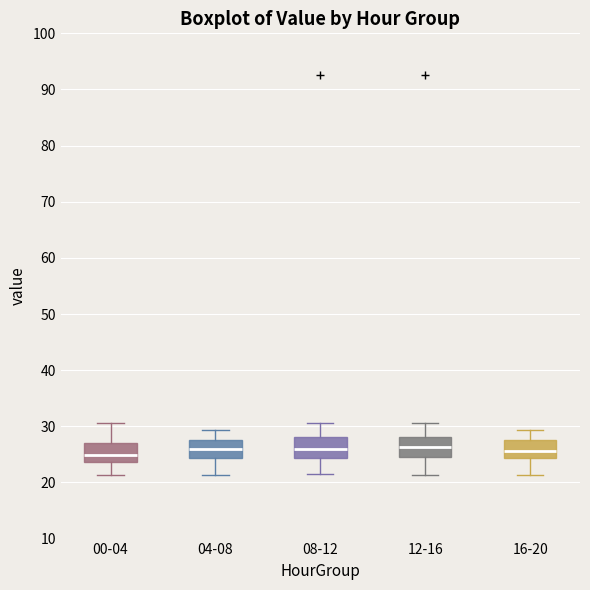

Reading left to right, transcribe this box plot: for each box, give where its median line is, the range the box spans, and where its two whiskers end, as read against the y-axis. The values are not printed on the chart, so give them approximately, as read against the axis.

00-04: median 25, box 24 to 27, whiskers 21 to 31
04-08: median 26, box 24 to 28, whiskers 21 to 29
08-12: median 26, box 24 to 28, whiskers 22 to 31
12-16: median 26, box 25 to 28, whiskers 21 to 31
16-20: median 26, box 24 to 28, whiskers 21 to 29